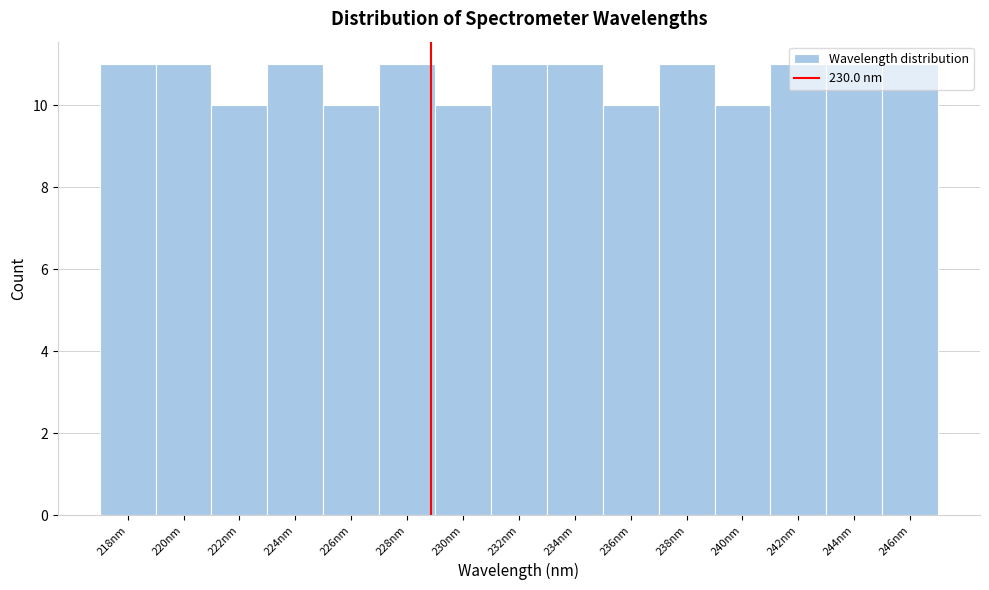

What is the greatest value displayed?

11